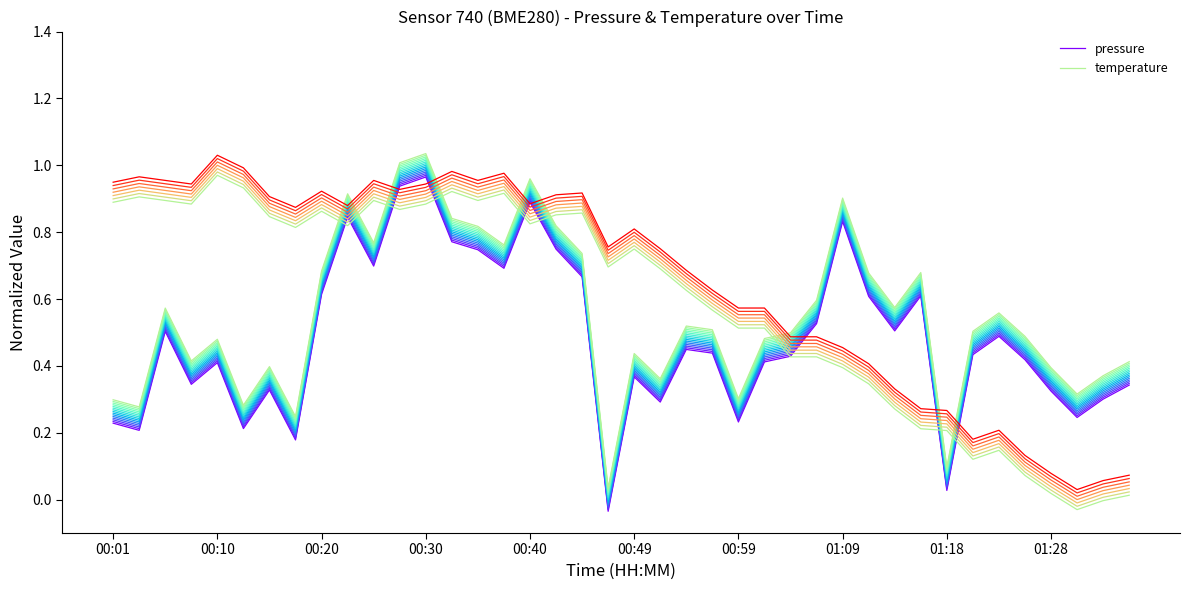

The value of temperature at 00:59 is 0.5. True or false?

True